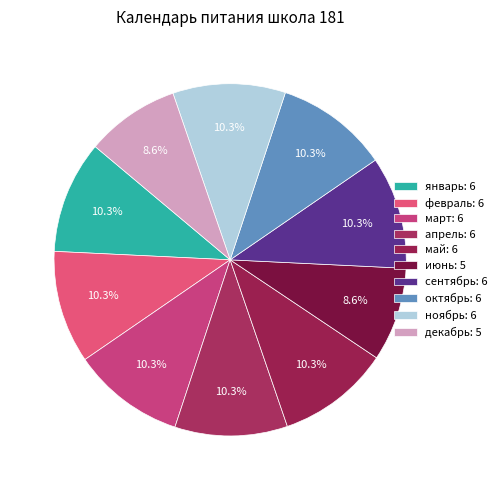

To the nearest percent, what is the combined percentage of июнь and декабрь?

17%